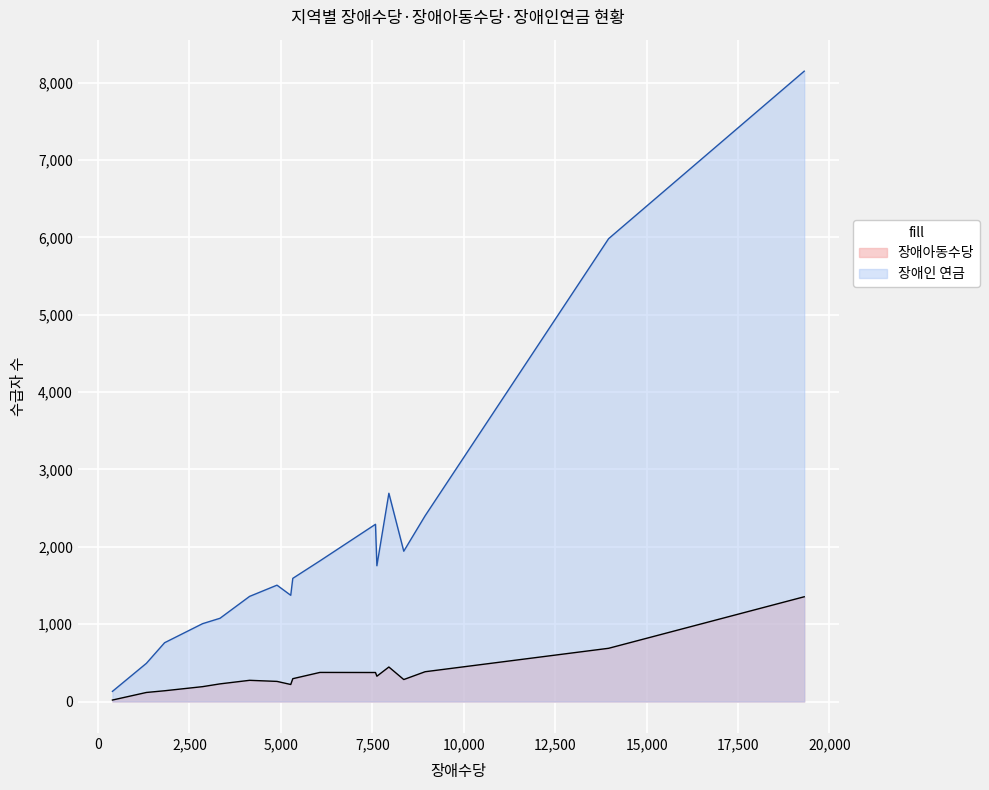

At which category does the chart reach its minimum across all series?

세종